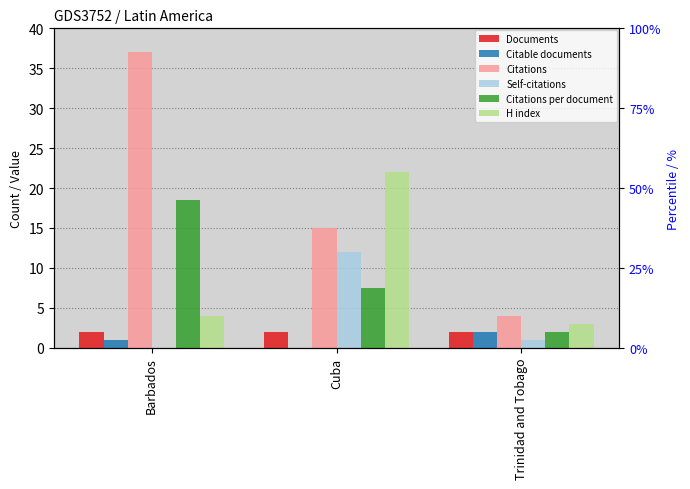

Which category has the lowest value in the Self-citations series?

Barbados